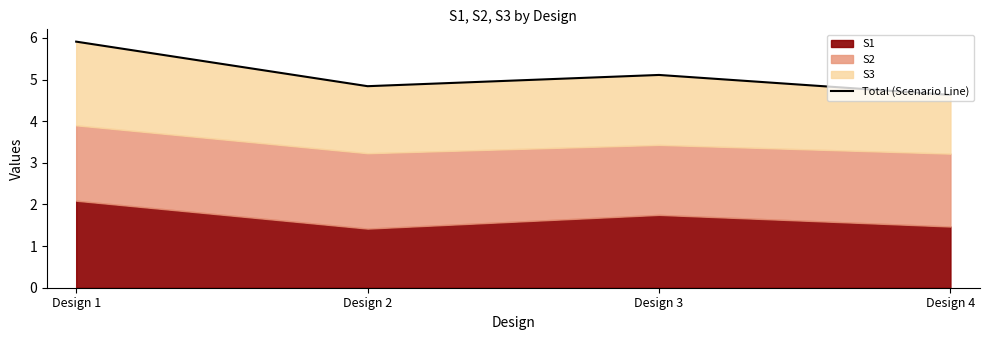

Count the number of values greater than 5.

2